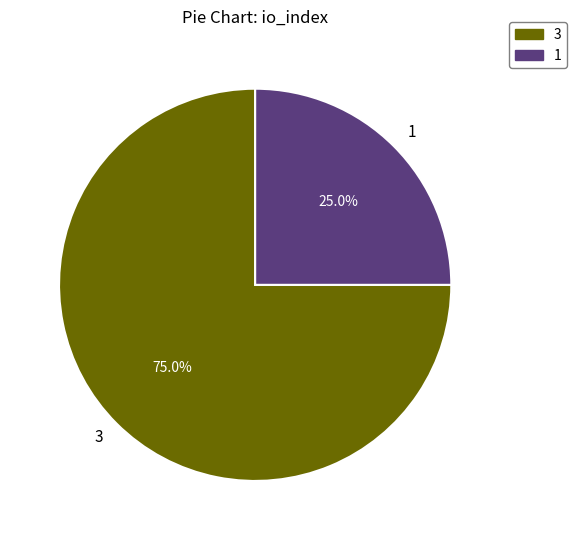

To the nearest percent, what is the average slice percentage?

50%